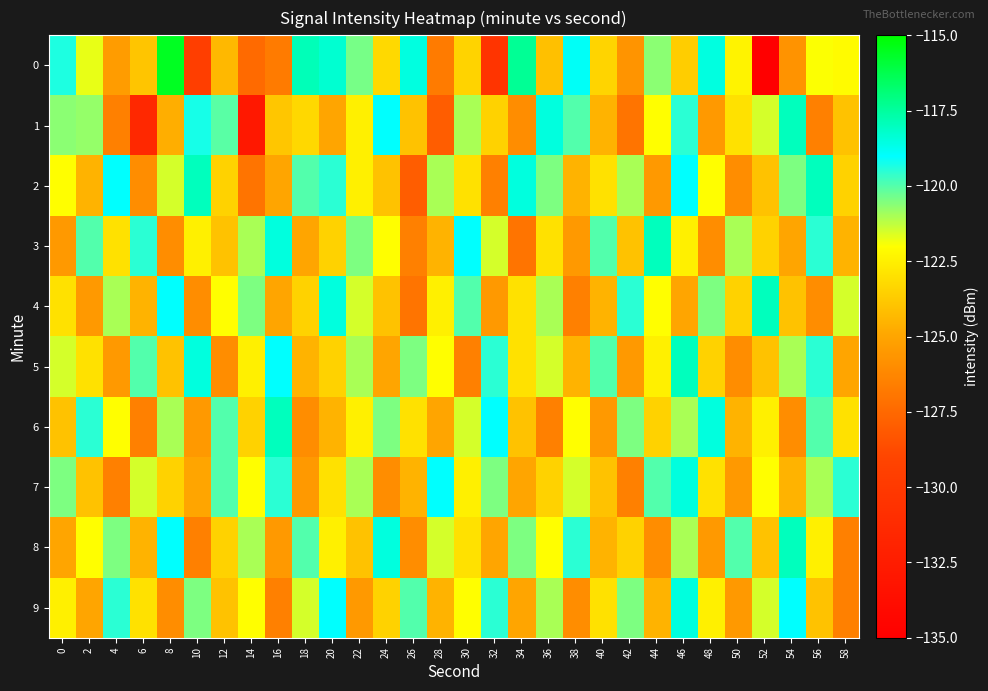

Which series changed the most between 20 and 34?

9